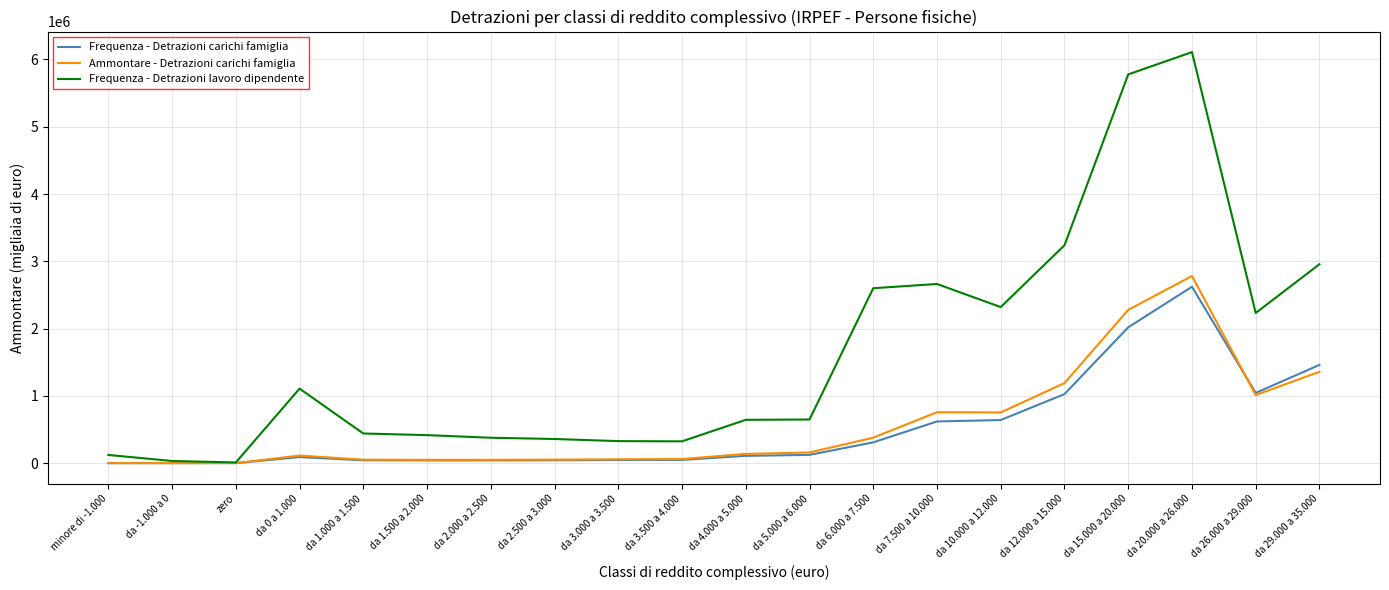

What are all the series names shown in the legend?

Frequenza - Detrazioni carichi famiglia, Ammontare - Detrazioni carichi famiglia, Frequenza - Detrazioni lavoro dipendente